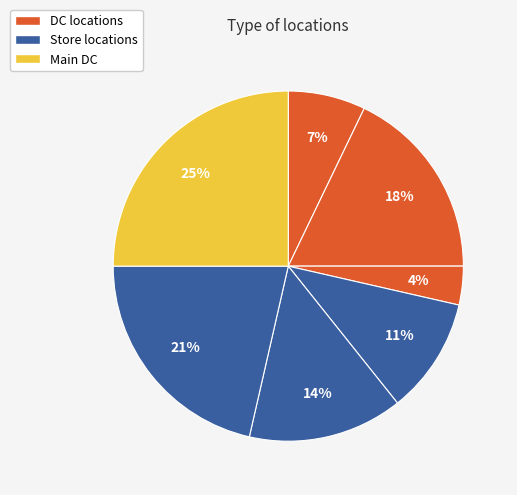

How many slices are in this pie chart?

7